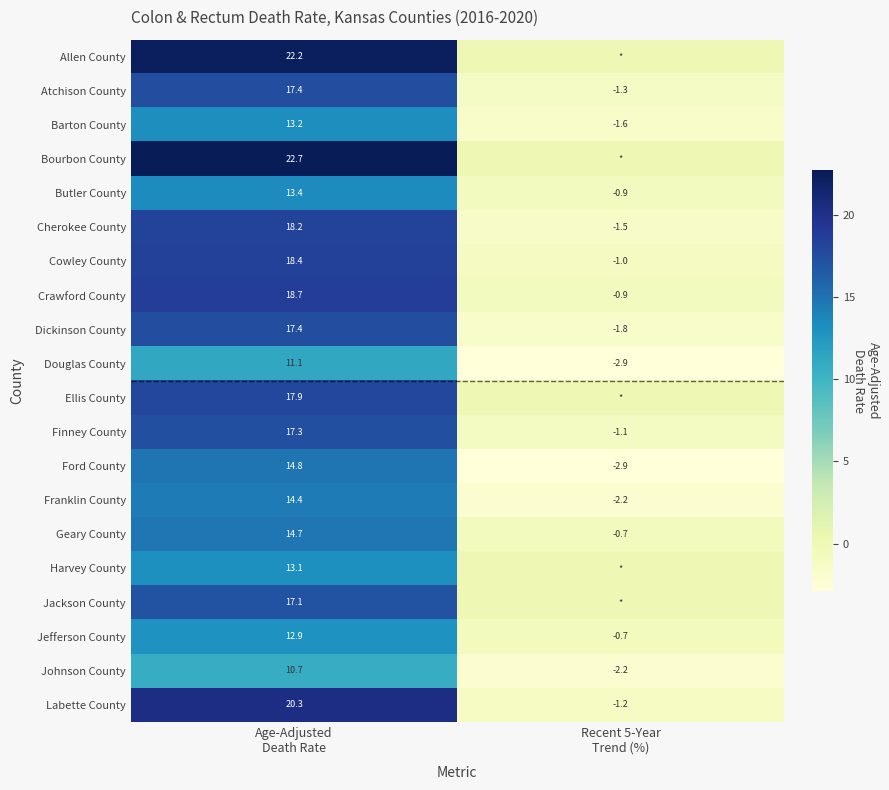

What is the average value of the Dickinson County series?

7.8